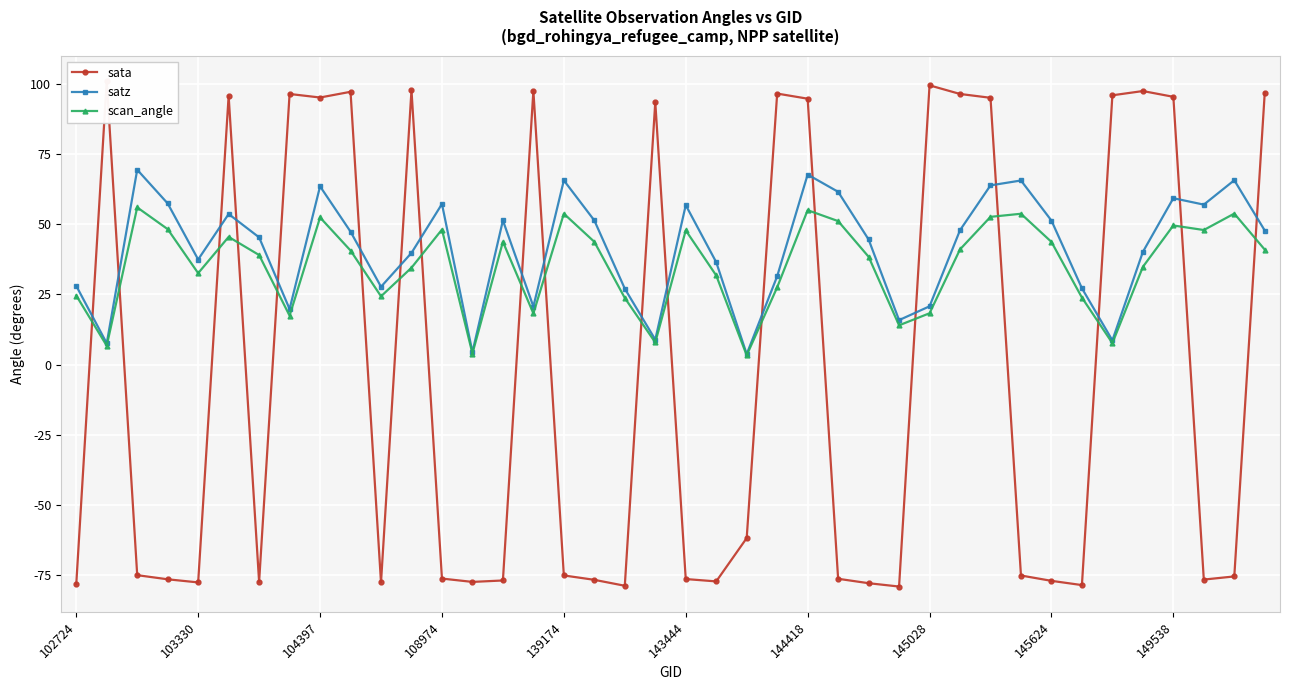

The satz series shows 8.6 at 102724. True or false?

False